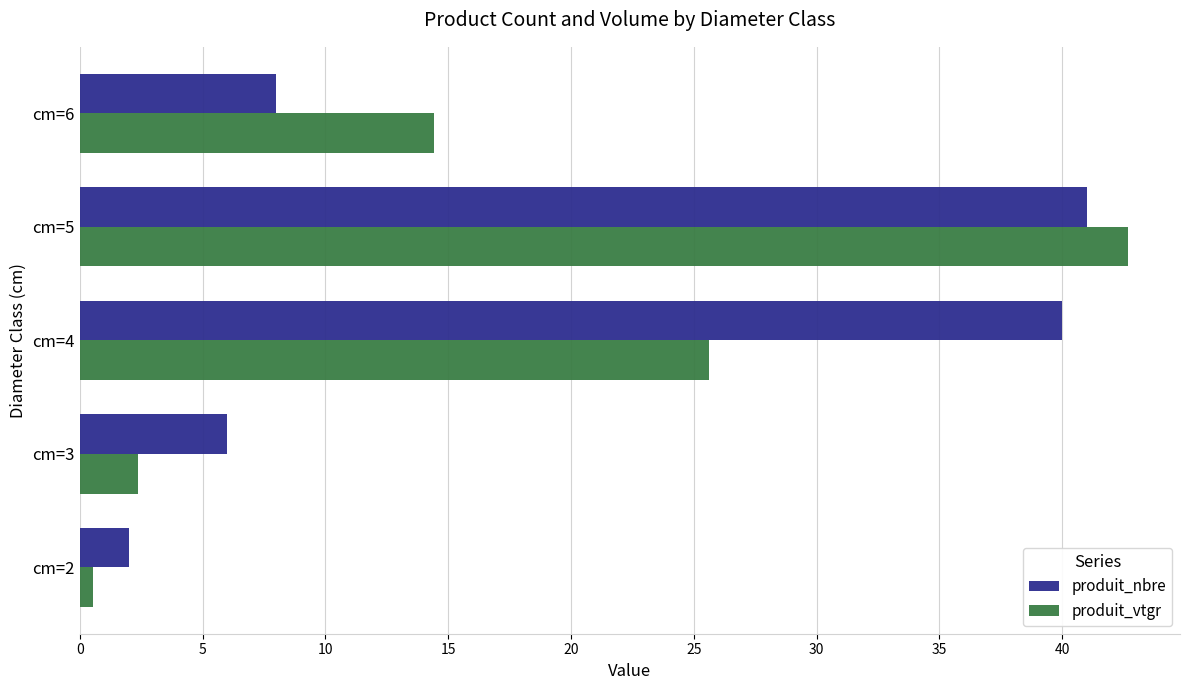

Which category has the highest value across all series?

cm=5